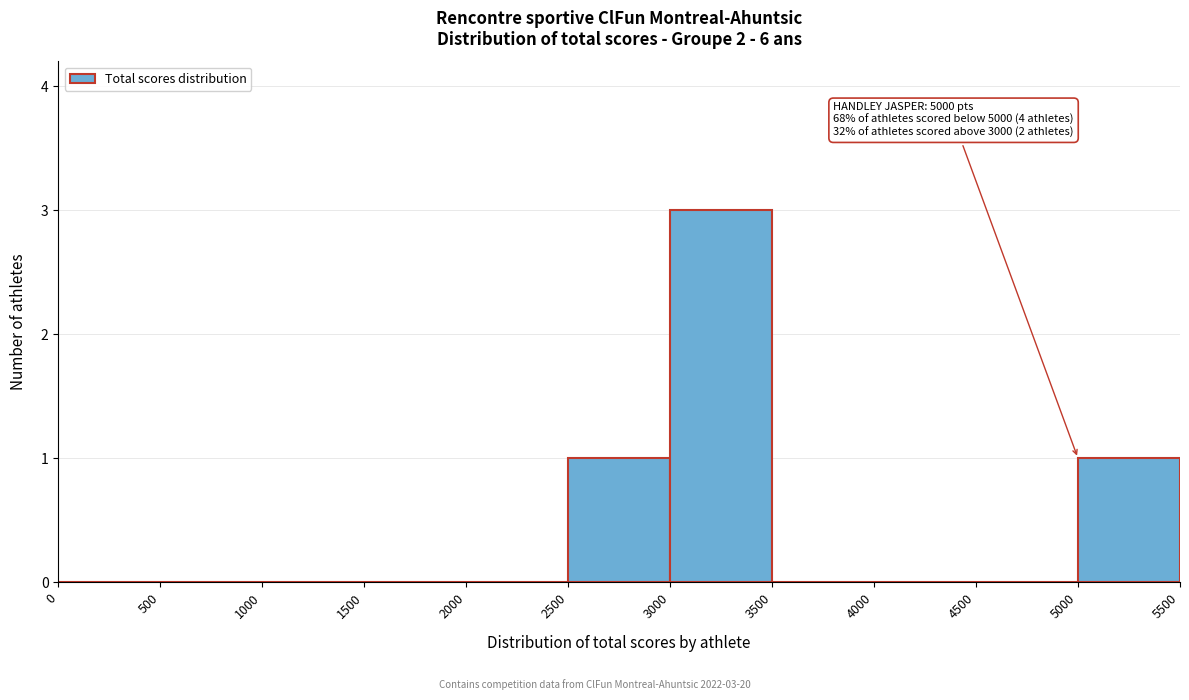

Over which range of the x-axis is the bar tallest?

3000 to 3500